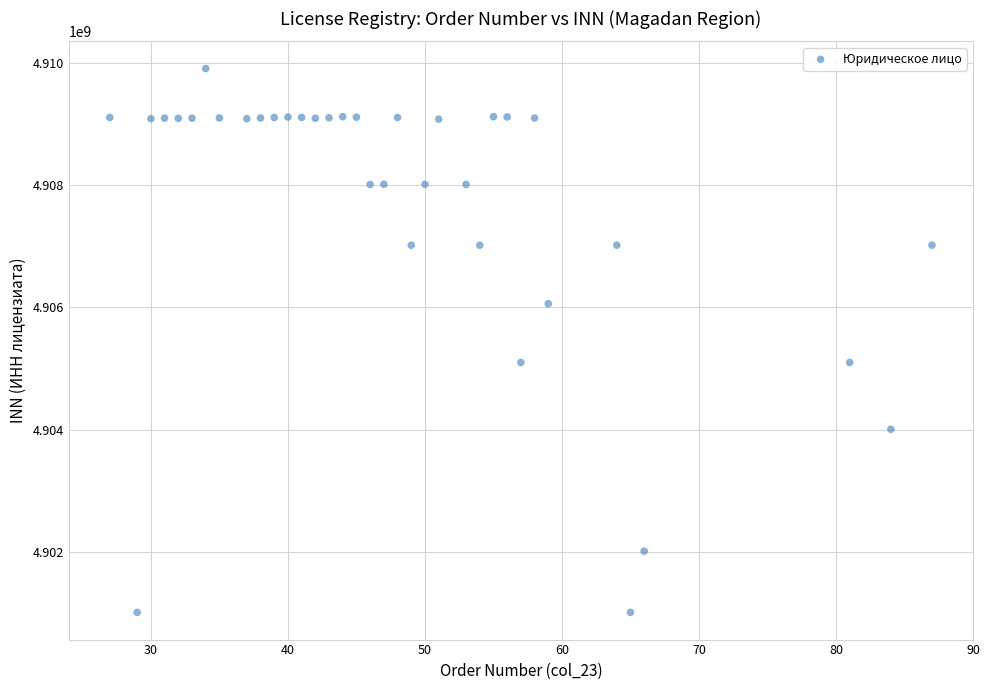

What is the range of Y values (max minus min)?

8900116